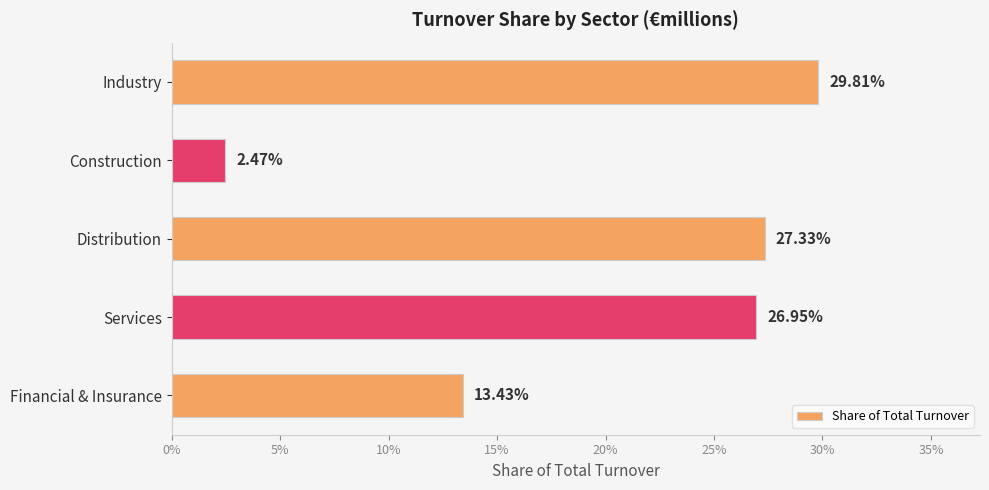

Are the bars horizontal?

Yes